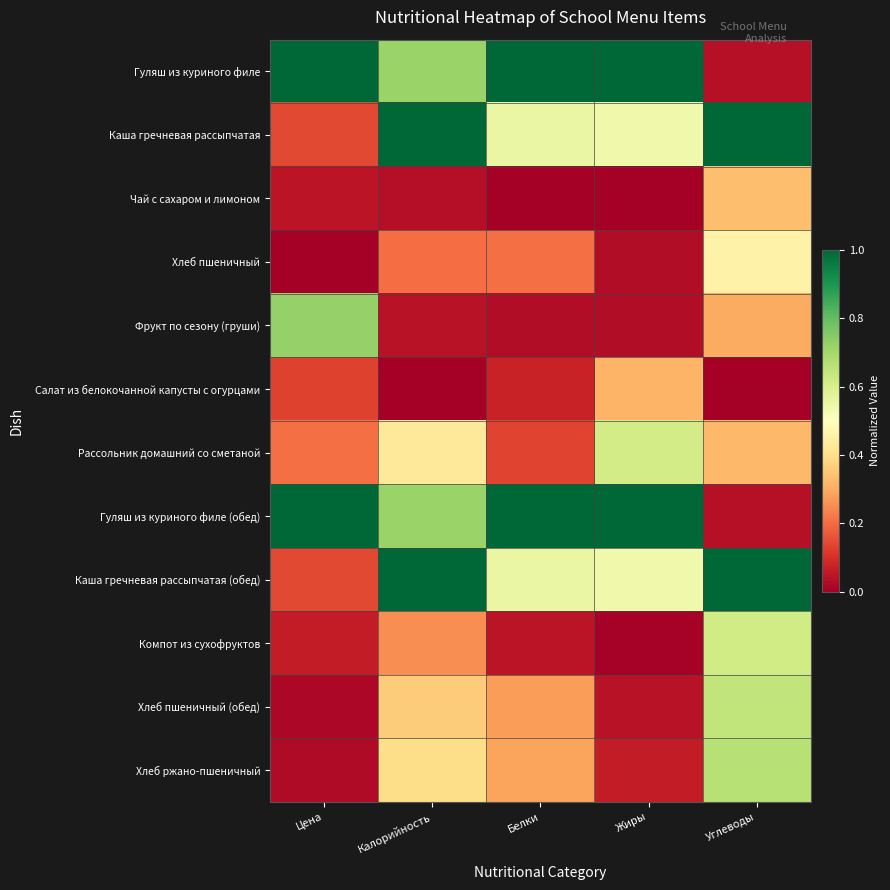

At which category is the sum across all series the highest?

Углеводы